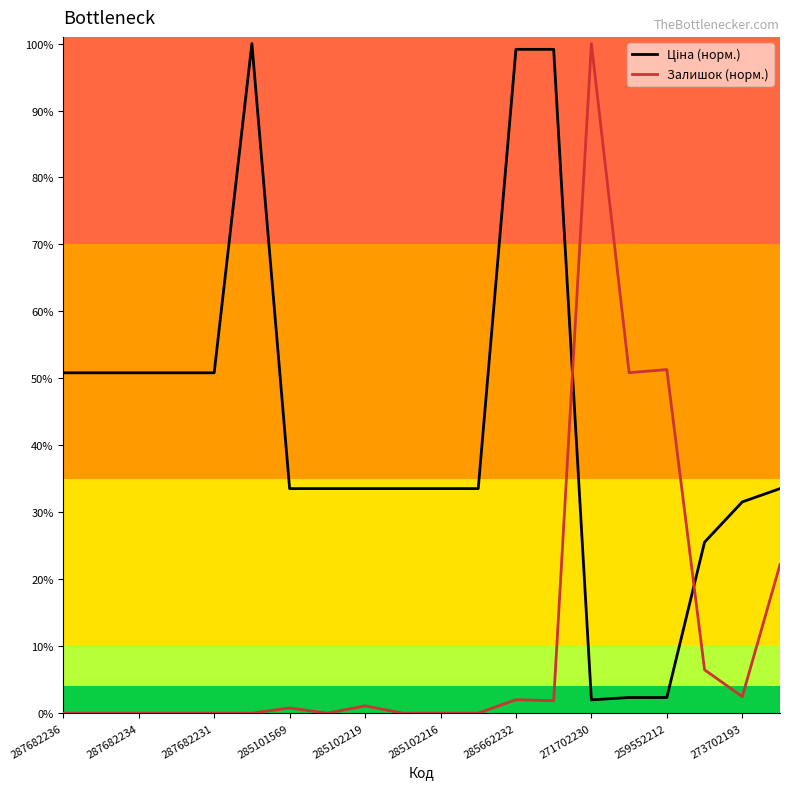

Does the chart have visible grid lines?

No